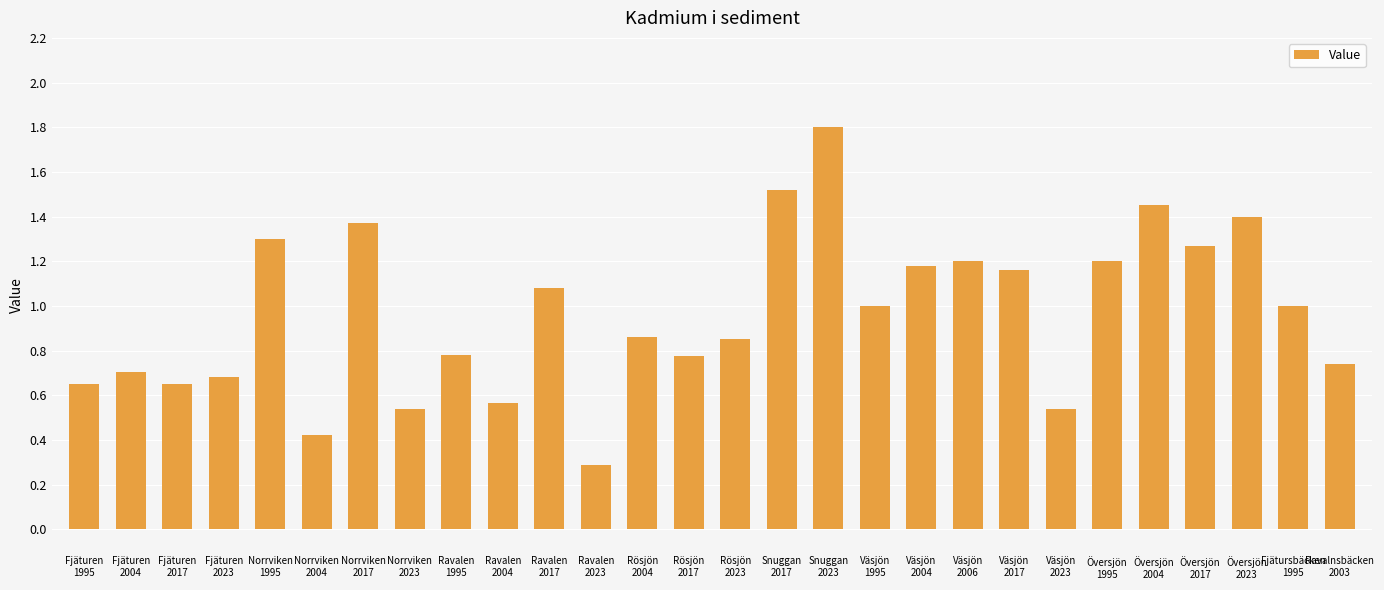

How many bars are there in total?

28